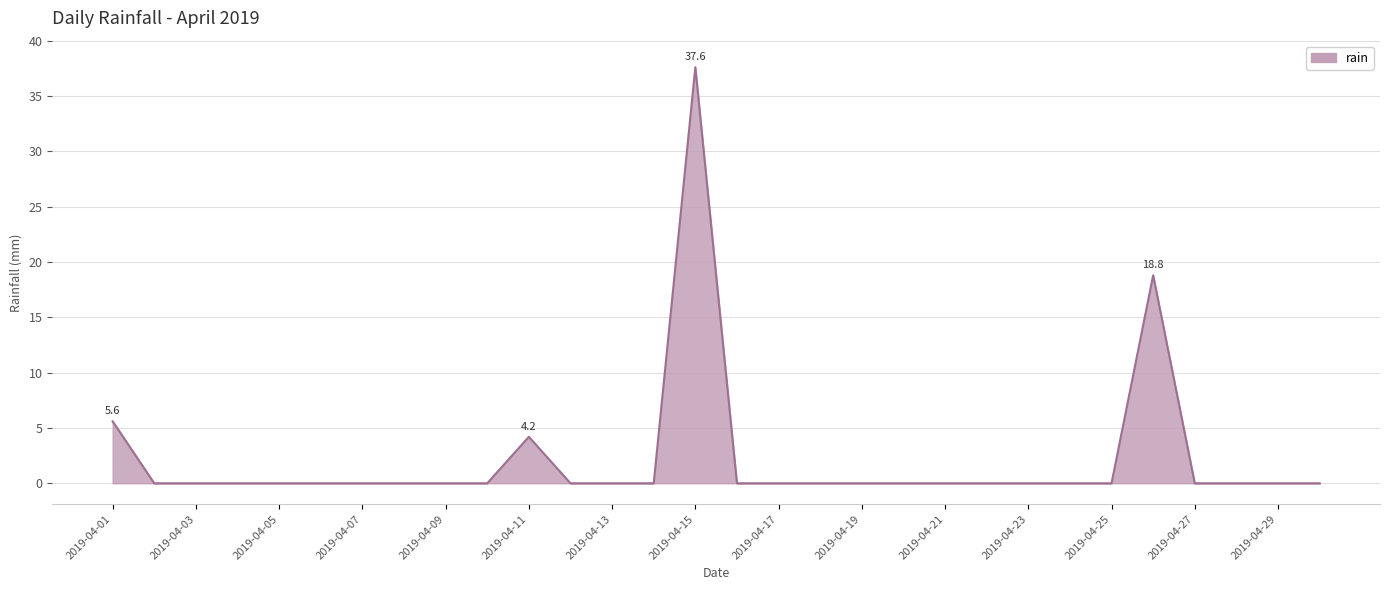

What is the greatest value displayed?

37.6